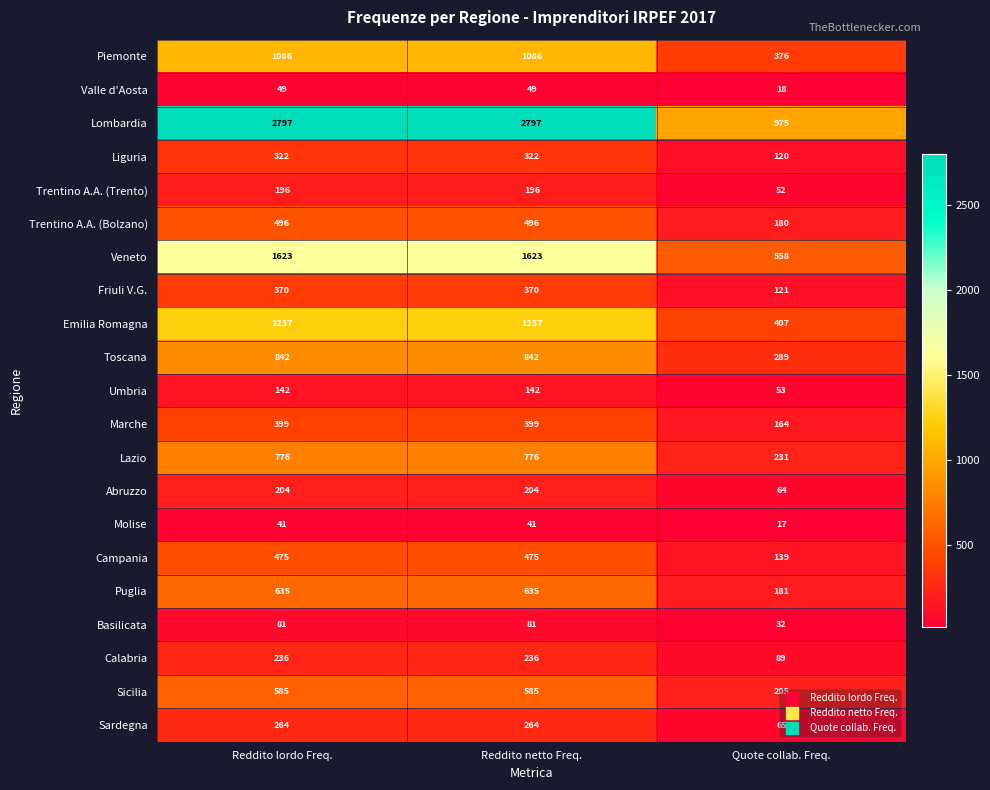

The value of Campania at Reddito lordo Freq. is 475. True or false?

True